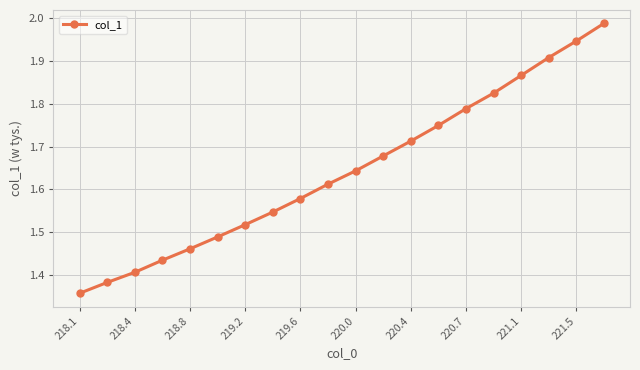

True or false: the data has more than 2 interior local peaks.

False